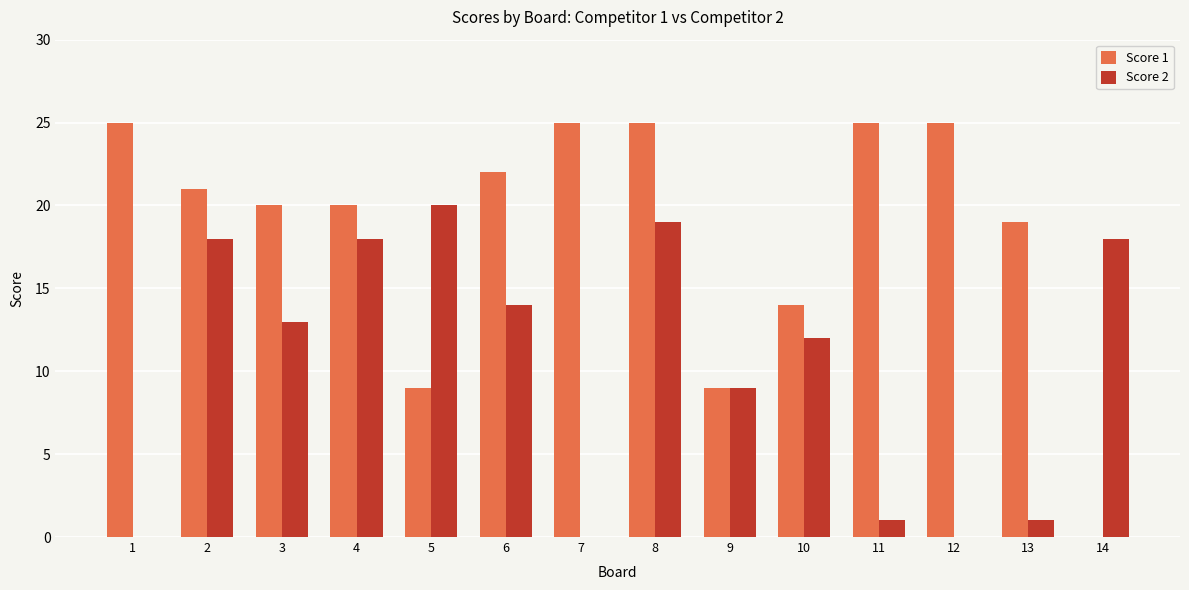

Between 8 and 13, which series saw the biggest shift?

Score 2